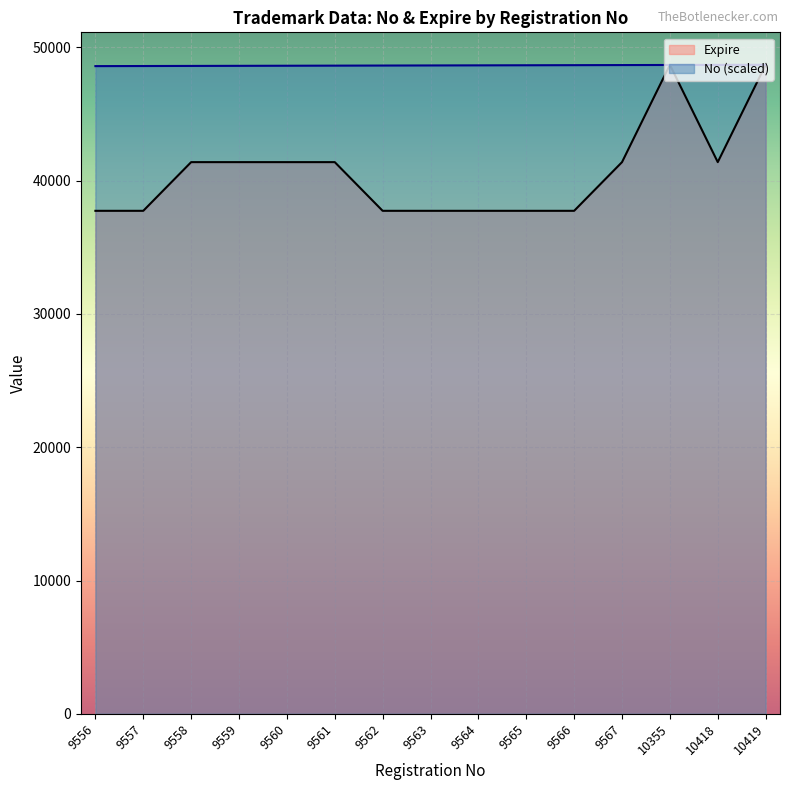

Which series has the largest range (max minus min)?

Expire